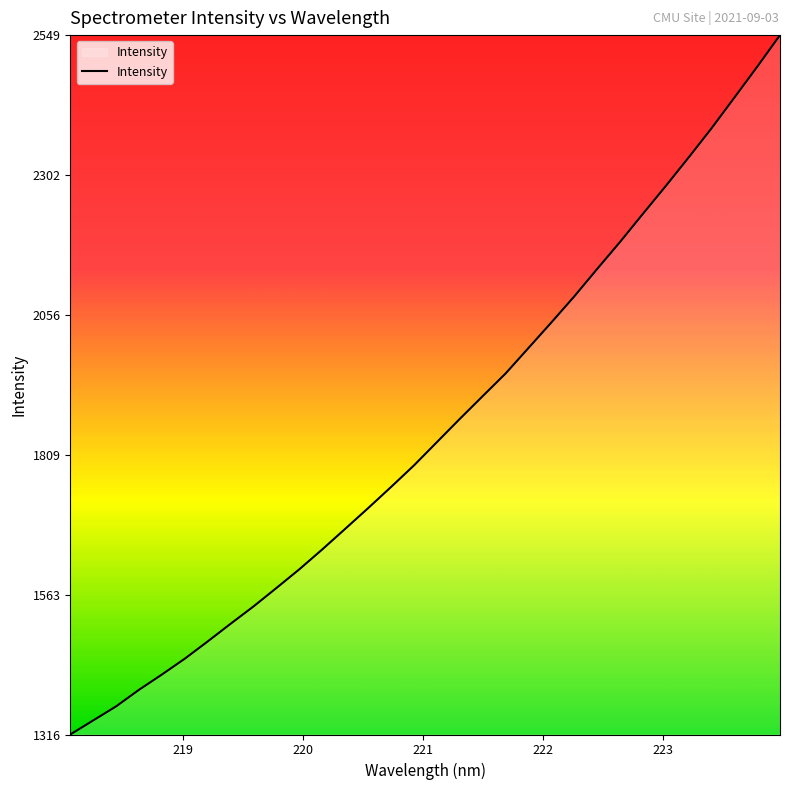

How many lines are shown in the chart?

1